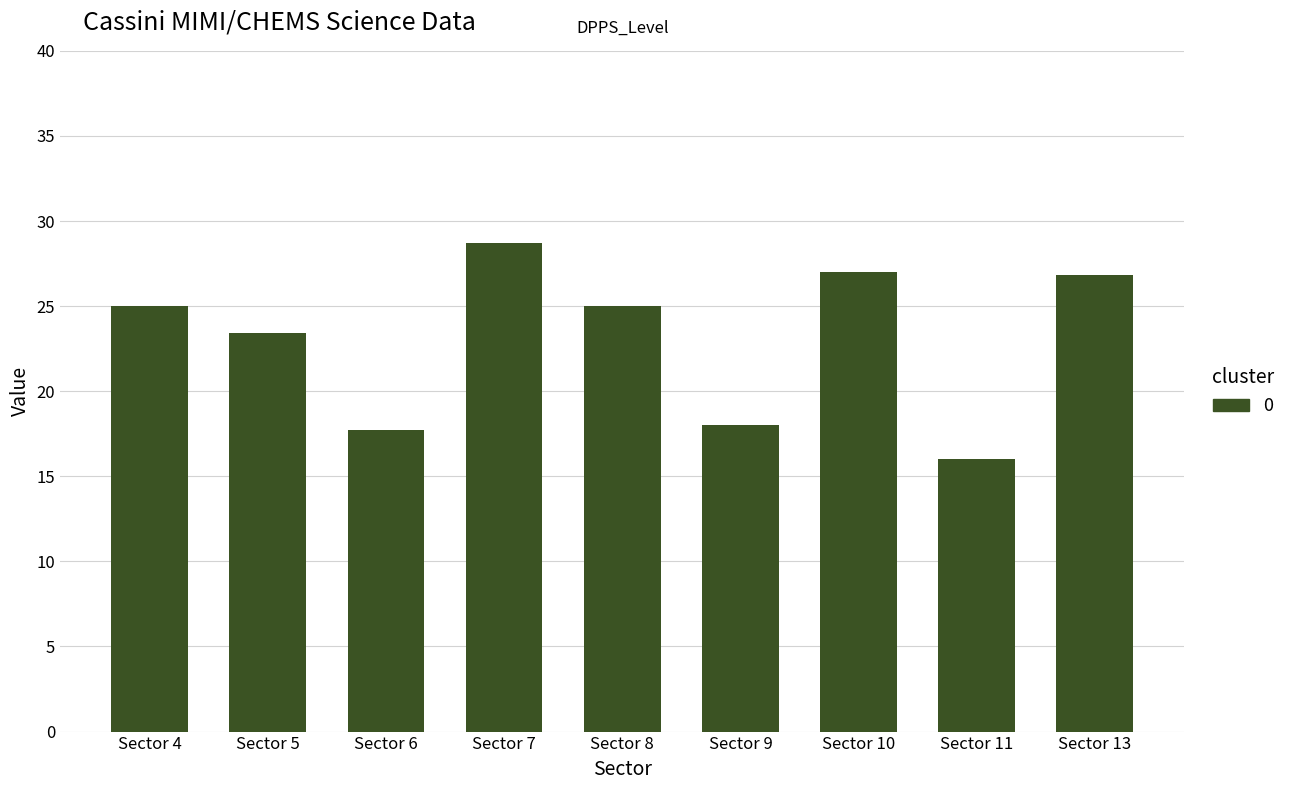

What is the greatest value displayed?

28.7